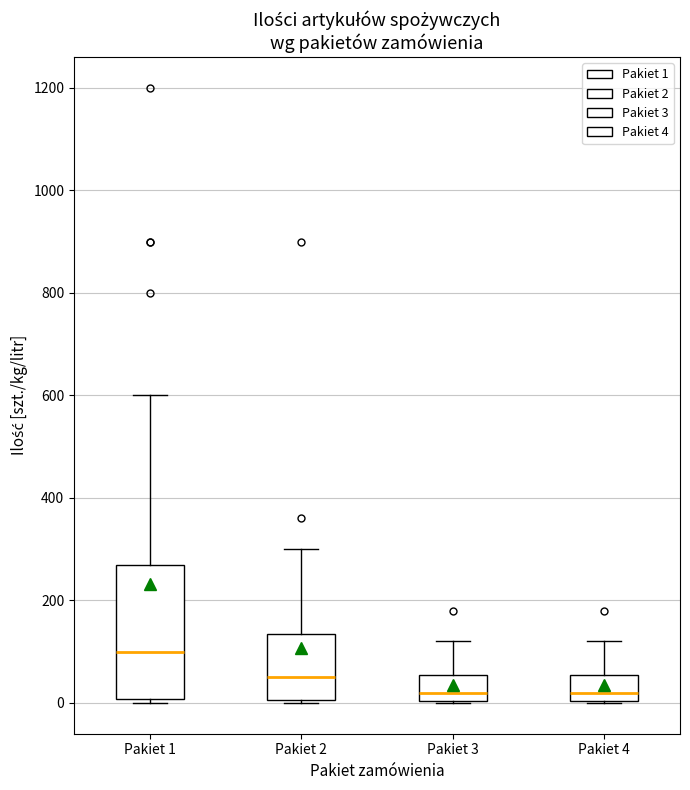

Reading left to right, read every box against the y-axis: the position of its median line, the range the box covers, and the ends of its whiskers. The values are not printed on the chart, so give them approximately, as read against the axis.

Pakiet 1: median 100, box 0 to 280, whiskers 0 (just below the box's lower edge) to 600
Pakiet 2: median 60, box 0 to 140, whiskers 0 (just below the box's lower edge) to 300
Pakiet 3: median 20, box 0 to 60, whiskers 0 to 120
Pakiet 4: median 20, box 0 to 60, whiskers 0 to 120